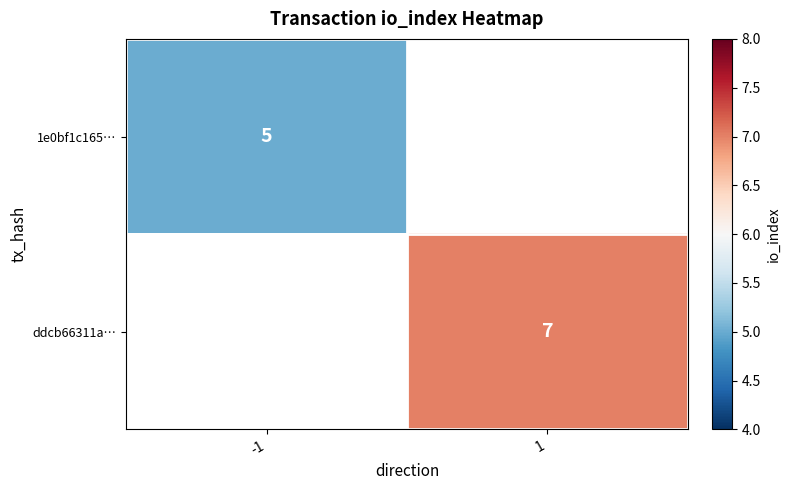

Which category has the lowest value across all series?

-1